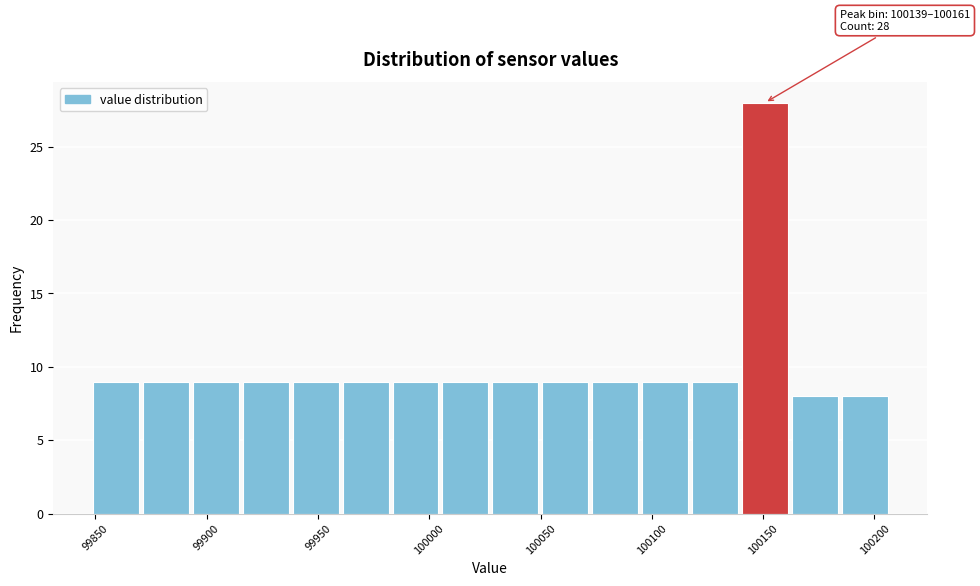

Over which range of the x-axis is the bar tallest?

100140 to 100160